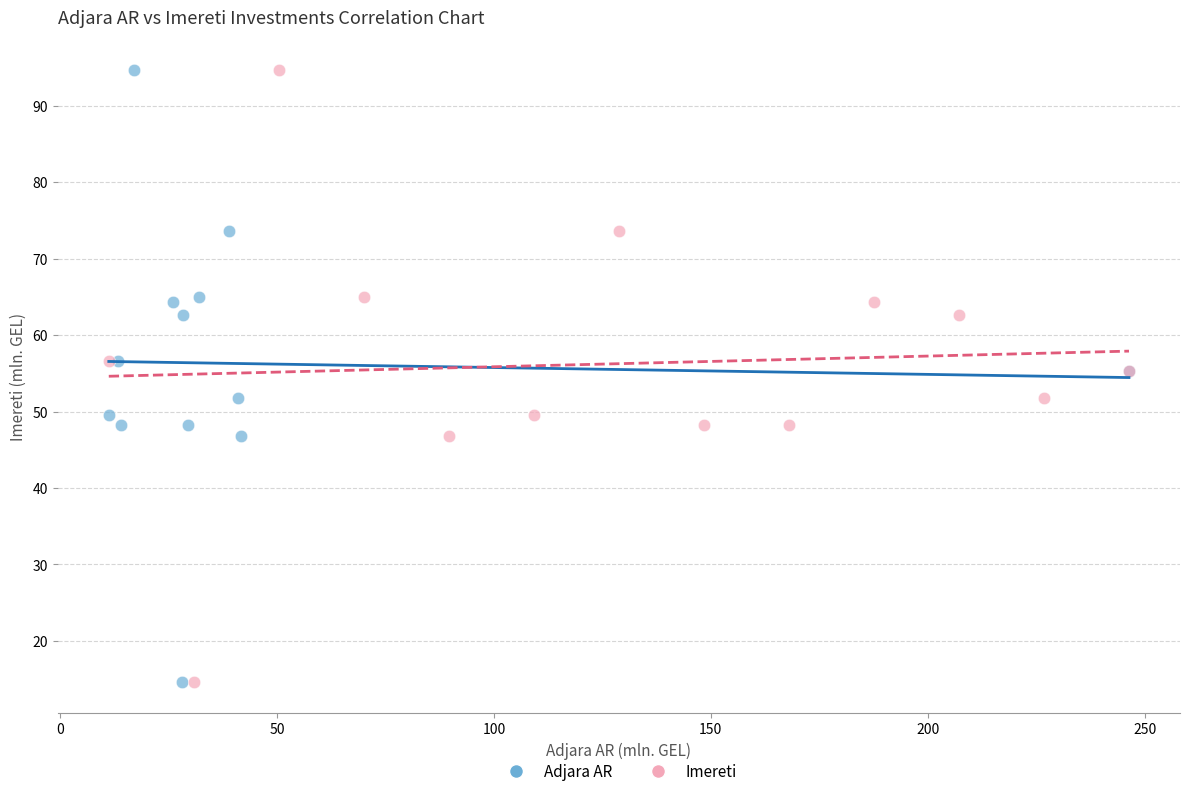

What are all the series names shown in the legend?

Adjara AR, Imereti